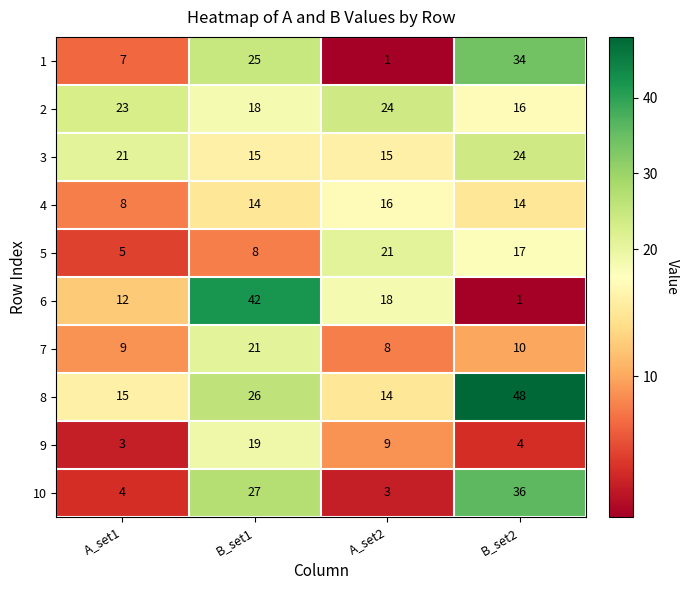

How many values in the 8 series are below 26?

2